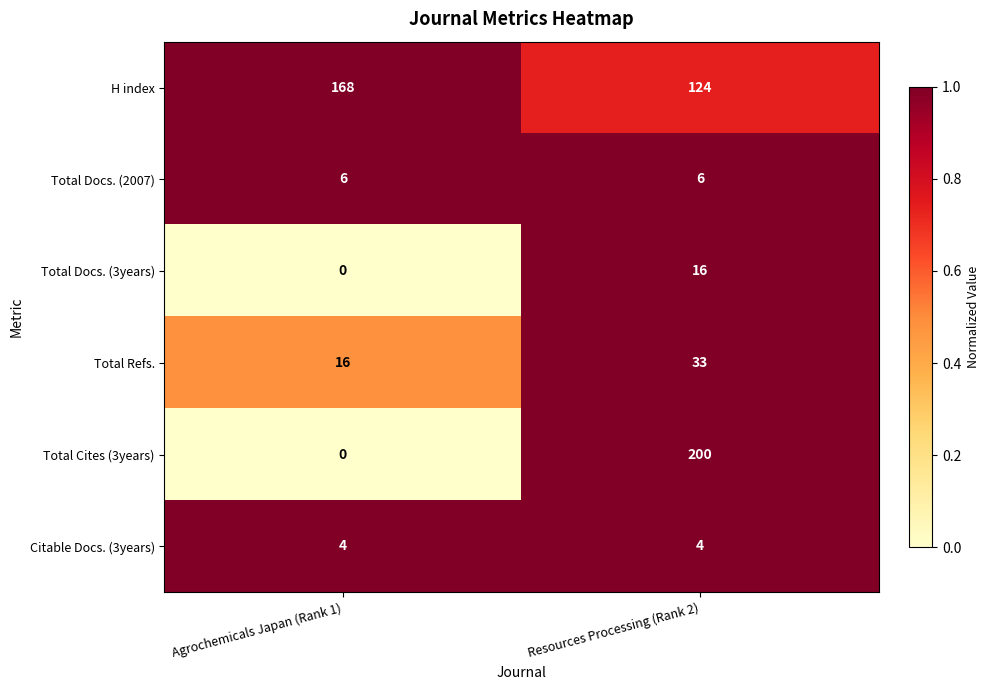

What is the difference between the highest and lowest values at Resources Processing (Rank 2)?

196